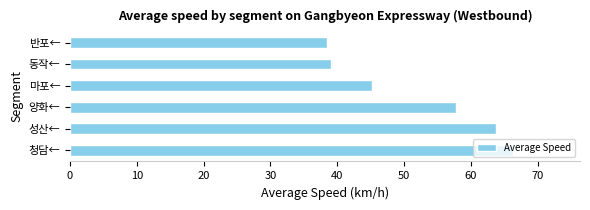

Are the bars grouped side by side (vs. stacked)?

No